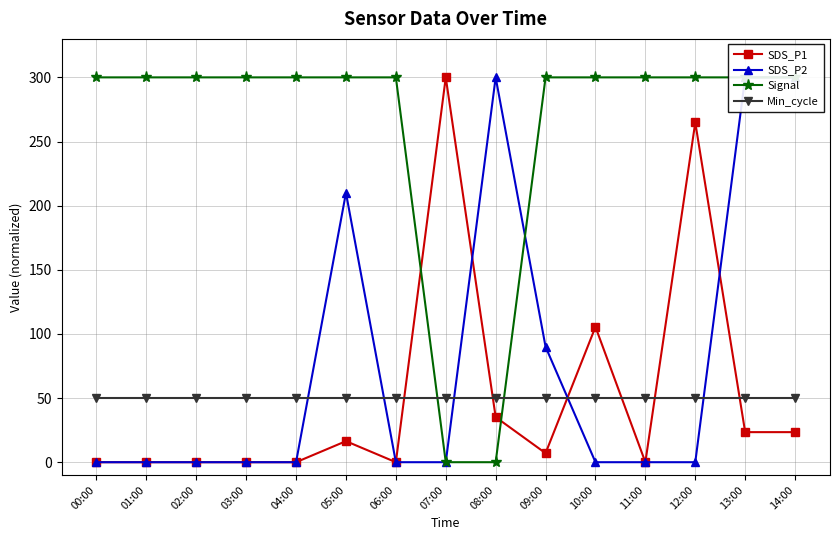

List the series in order of their peak value, lowest first.

Min_cycle, SDS_P1, SDS_P2, Signal